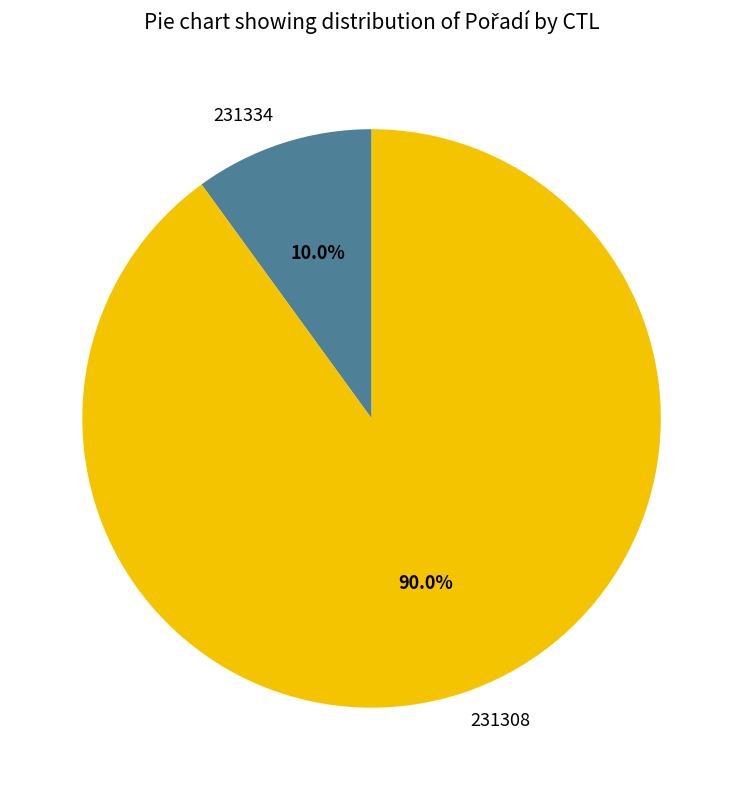

How much of the chart is everything except 231308?

10.0%